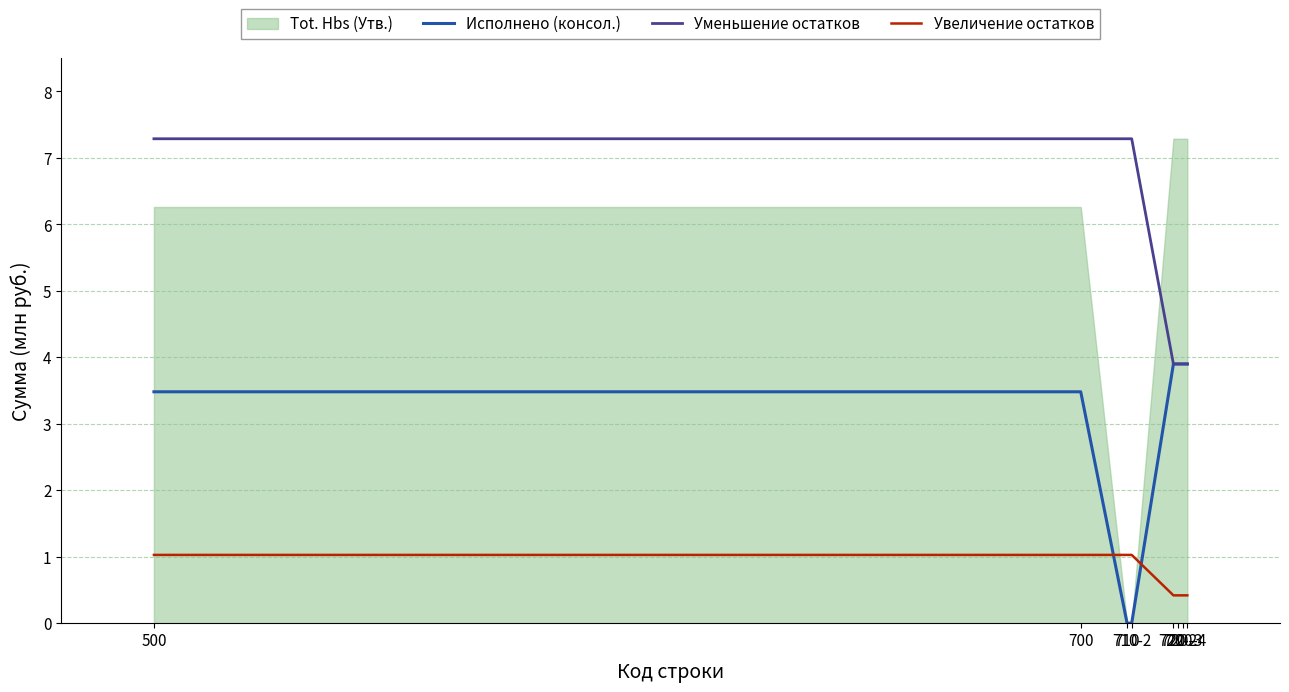

At which label does Исполнено (консол.) first exceed 3?

500